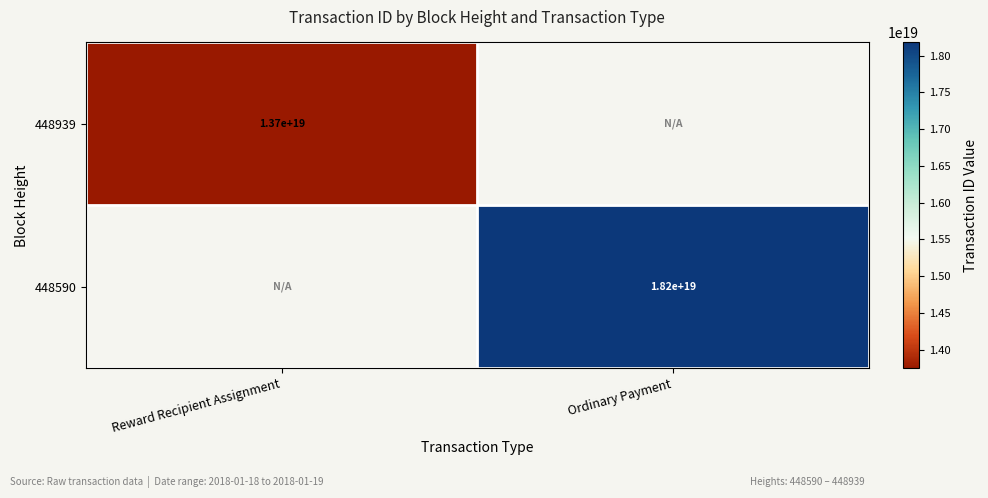

Is it true that 448939 equals 22633388541968695296 at Reward Recipient Assignment?

False